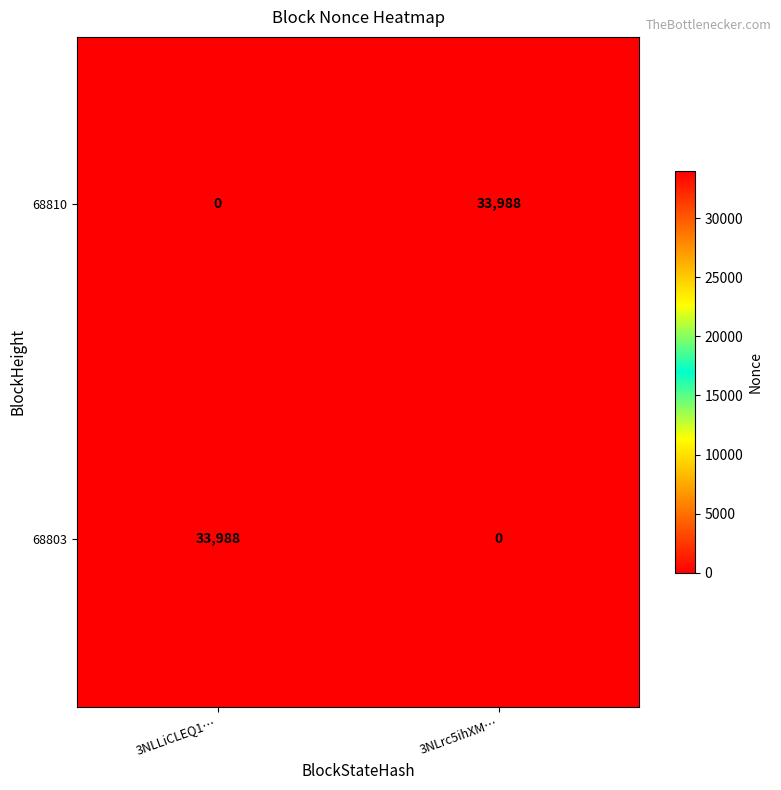

Where is 68810 nearest to the value 16994?

3NLLiCLEQ1…